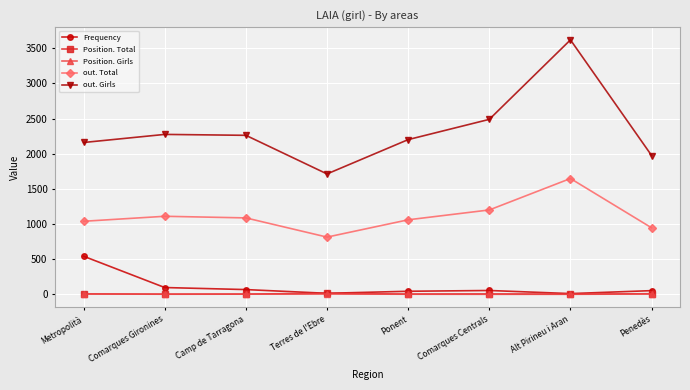

Is the value of Position. Girls at Metropolità greater than the value of out. Total at Comarques Centrals?

No